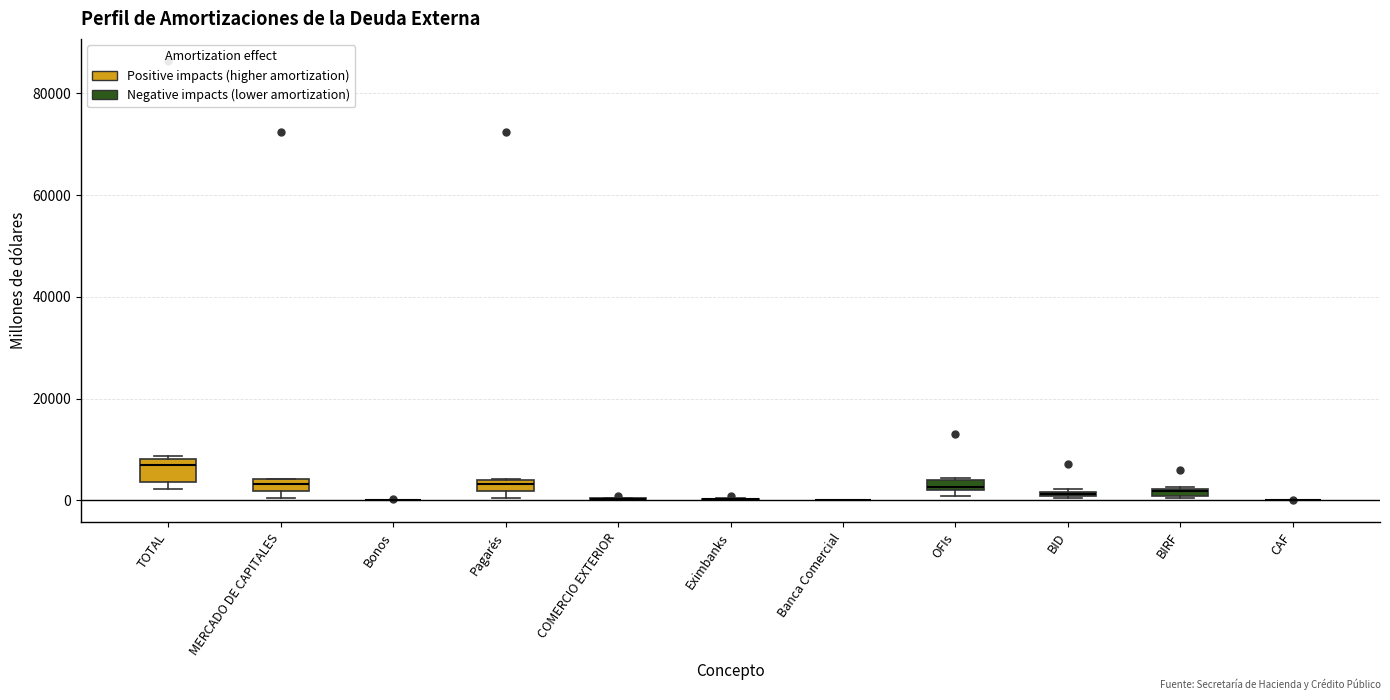

Where is the upper edge of the box for OFIs on the y-axis? The values are not printed on the chart, so give them approximately, as read against the axis.

4000